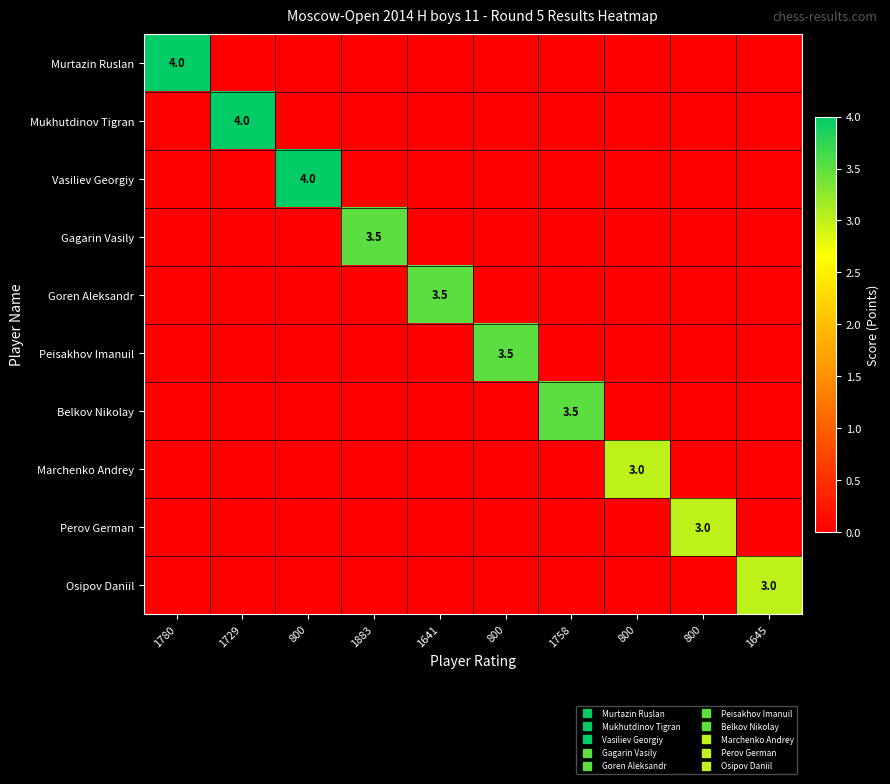

What is the average value of the Vasiliev Georgiy series?

0.4